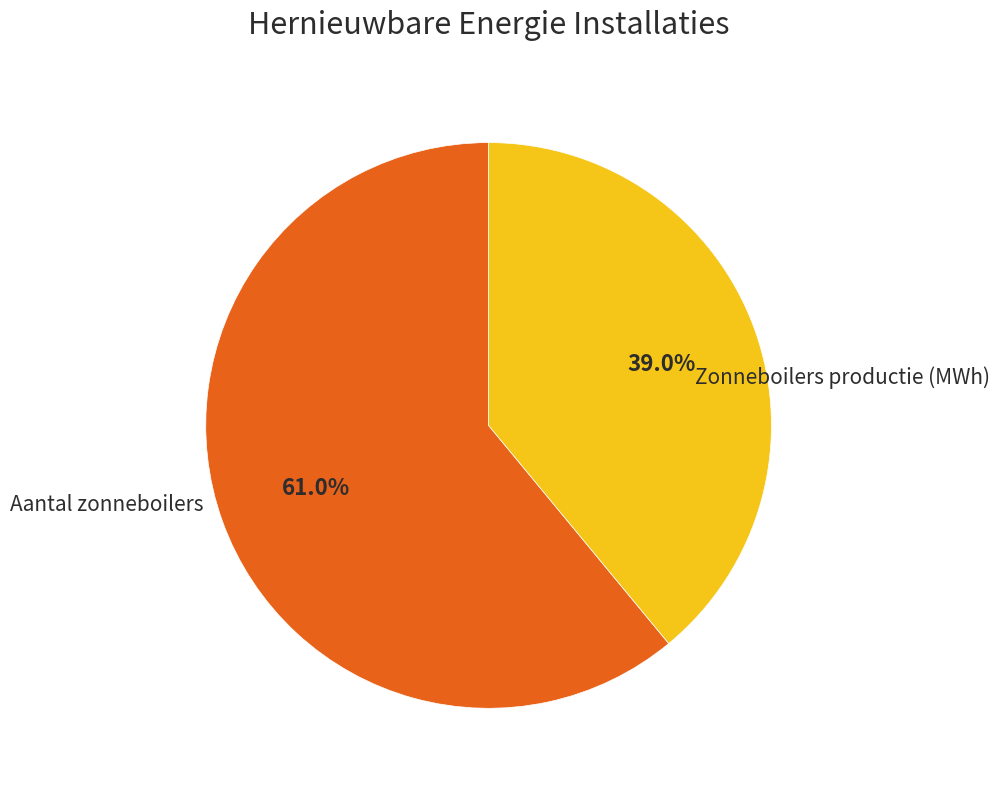

Does any single category account for the majority?

Yes